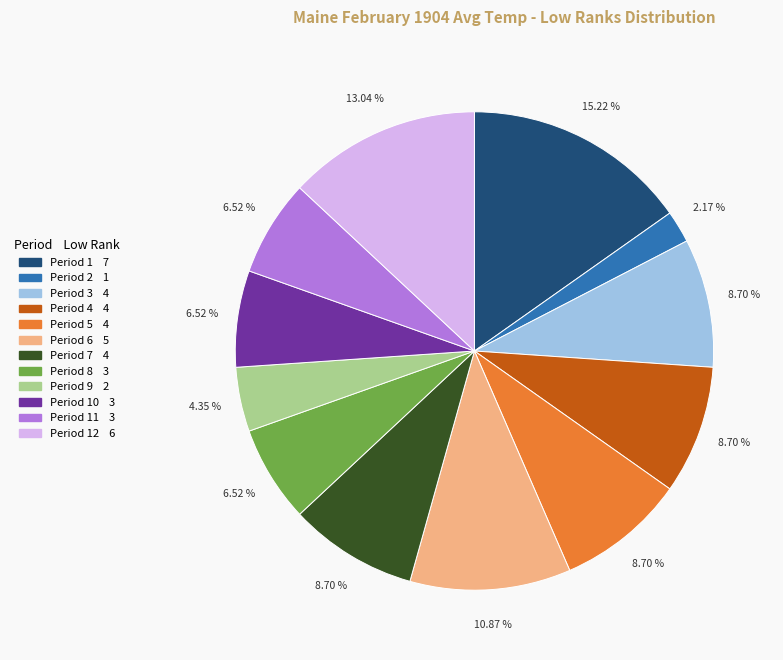

To the nearest percent, what is the average slice percentage?

8%